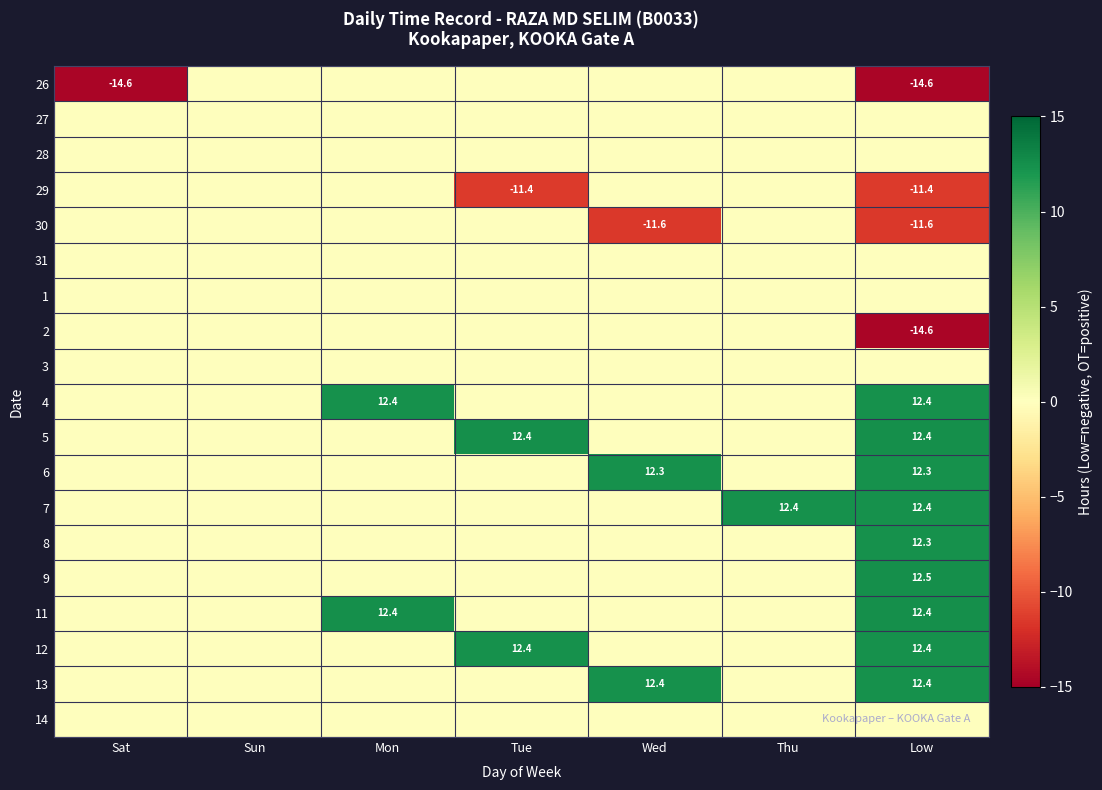

True or false: 4 has a value of 3.4 at Low.

False